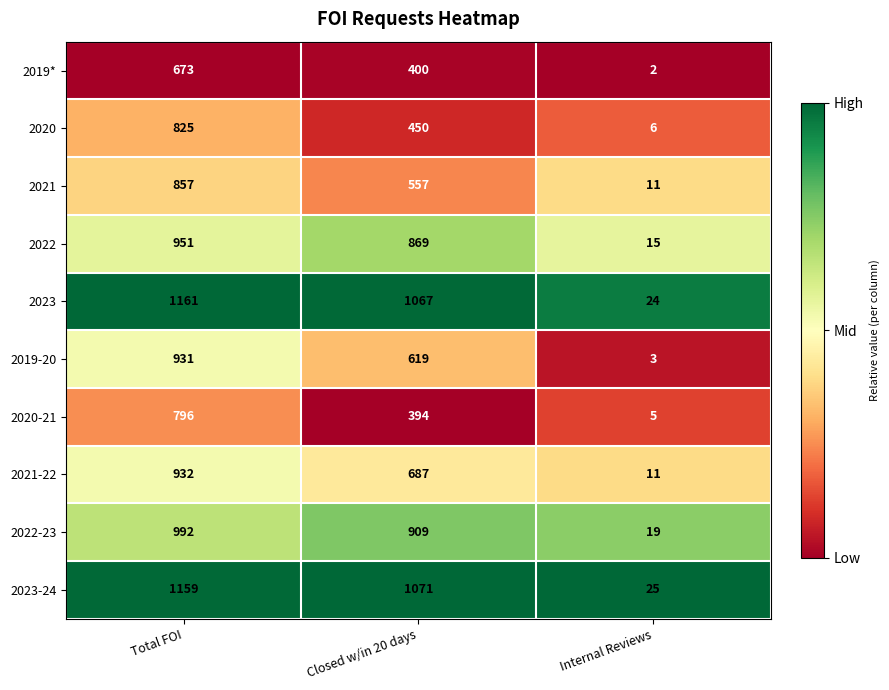

Where does the 2022 series first go above 869?

Total FOI